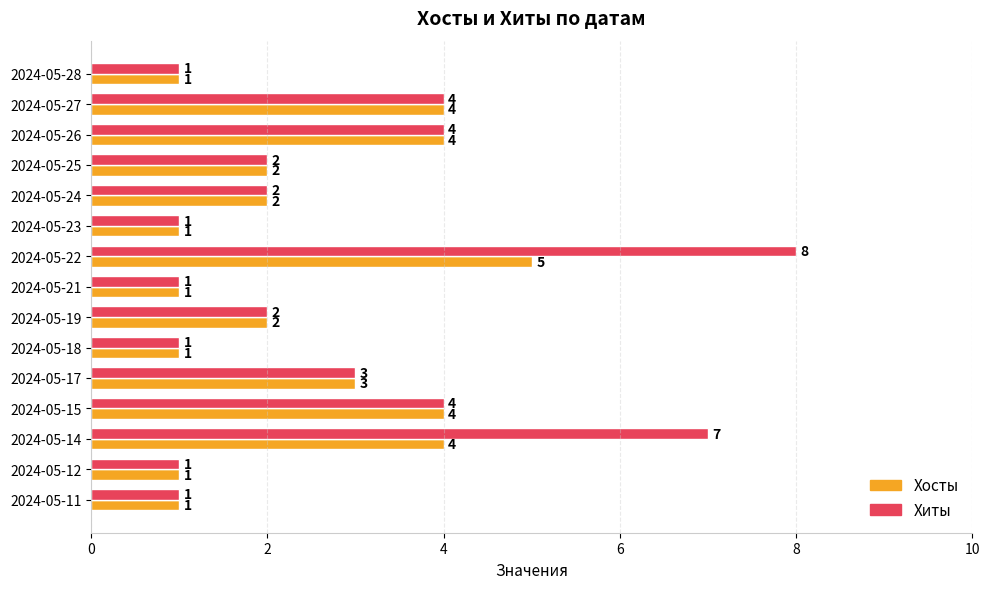

Which category has the highest value in the Хосты series?

2024-05-22